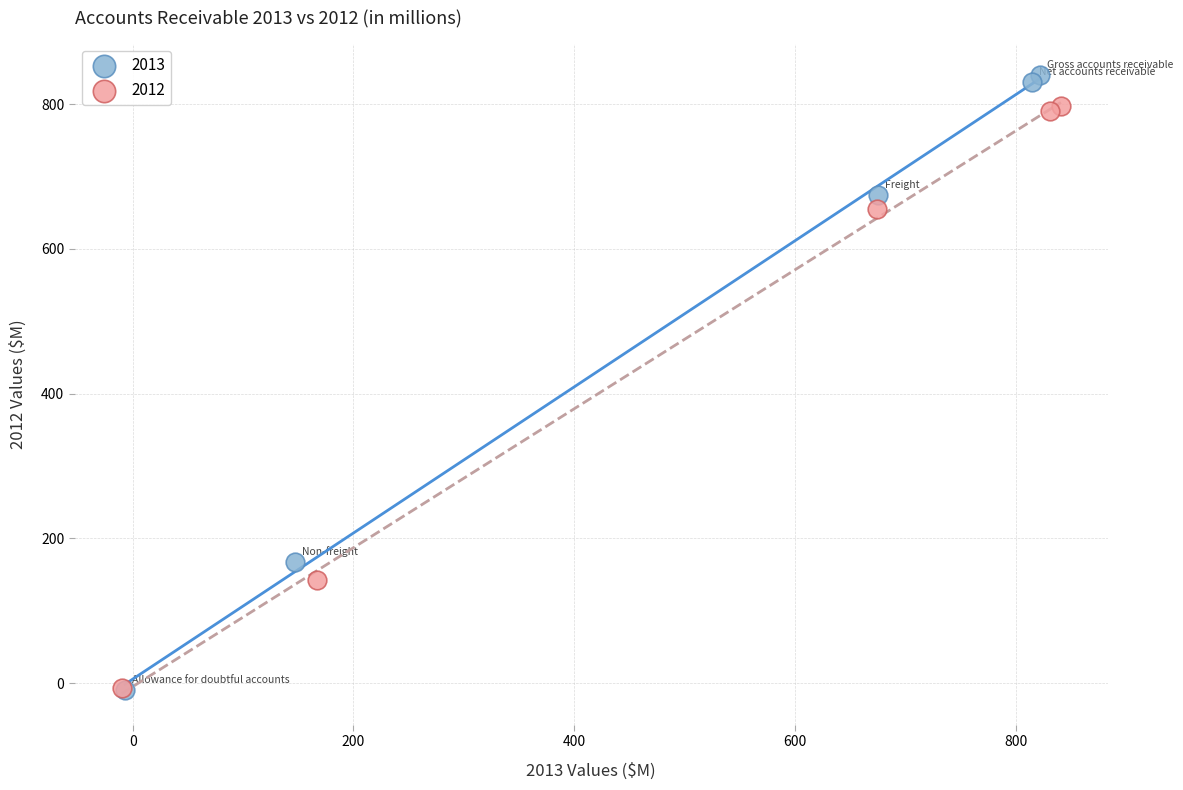

Which series contains the highest Y value?

2013